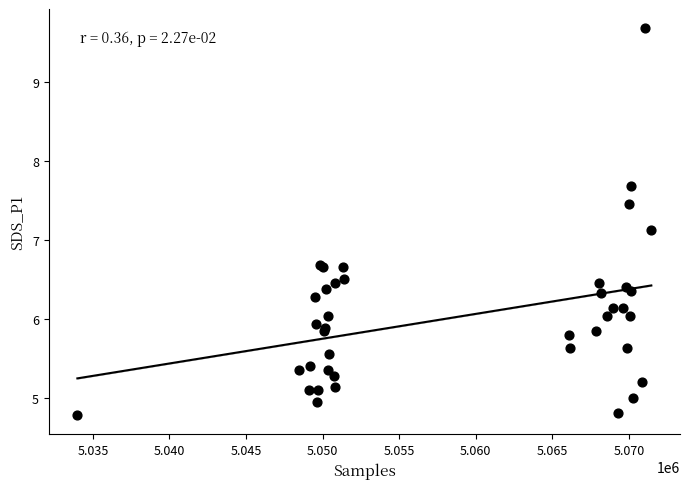

What Y value in the scatter plot is closest to 7?

7.1